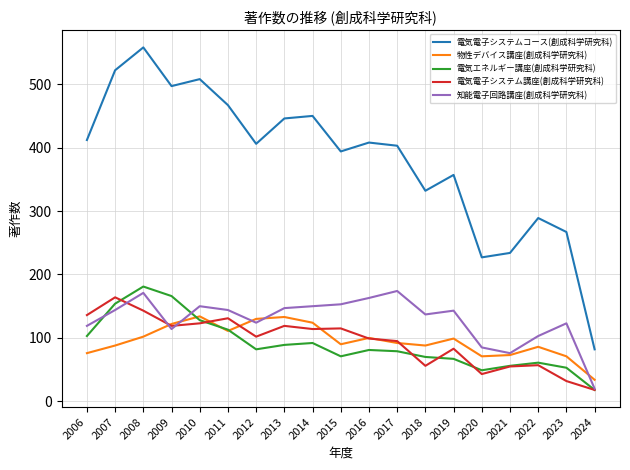

Is the value of 電気電子システムコース(創成科学研究科) at 2016 greater than the value of 知能電子回路講座(創成科学研究科) at 2020?

Yes